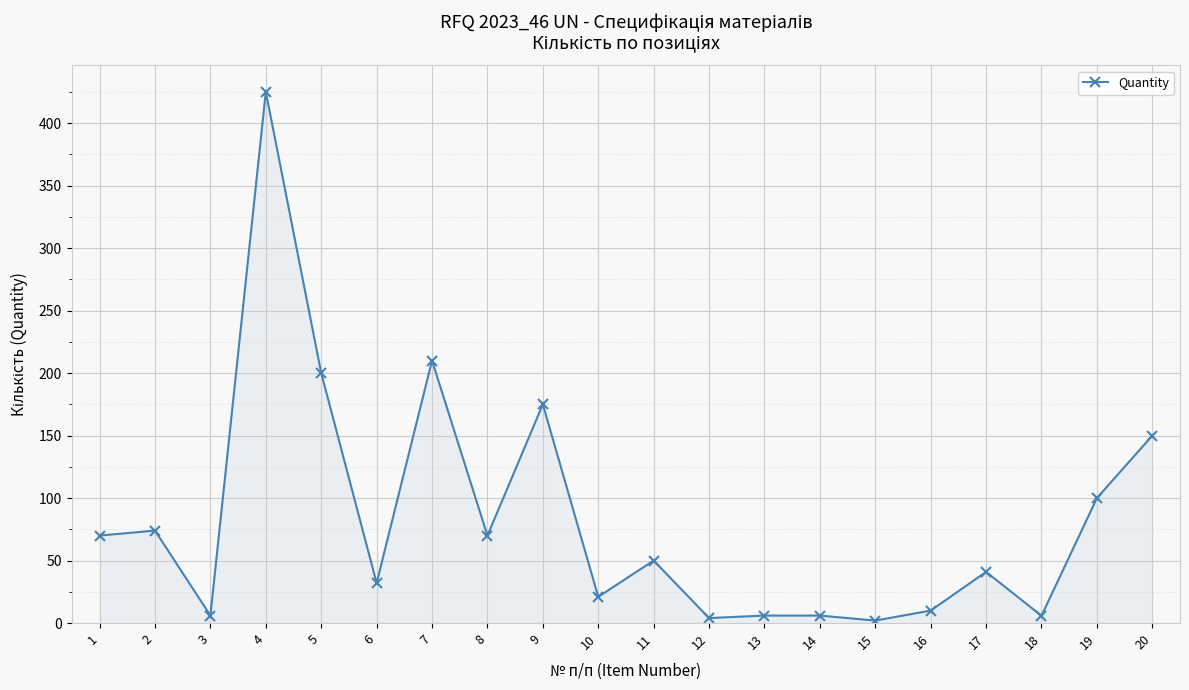

At which category does the chart reach its peak across all series?

4